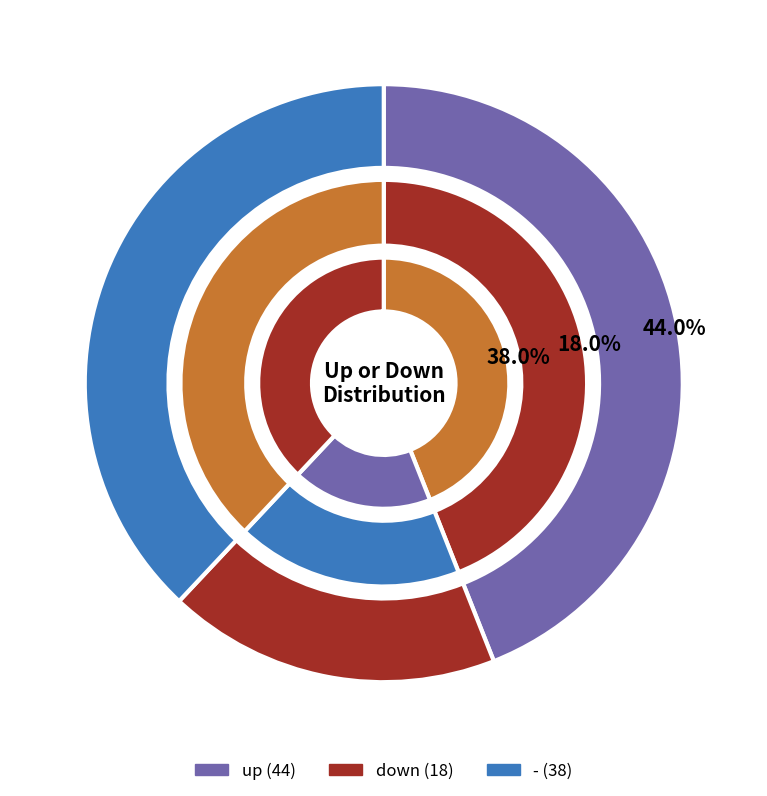

How many segments does this pie chart have?

3